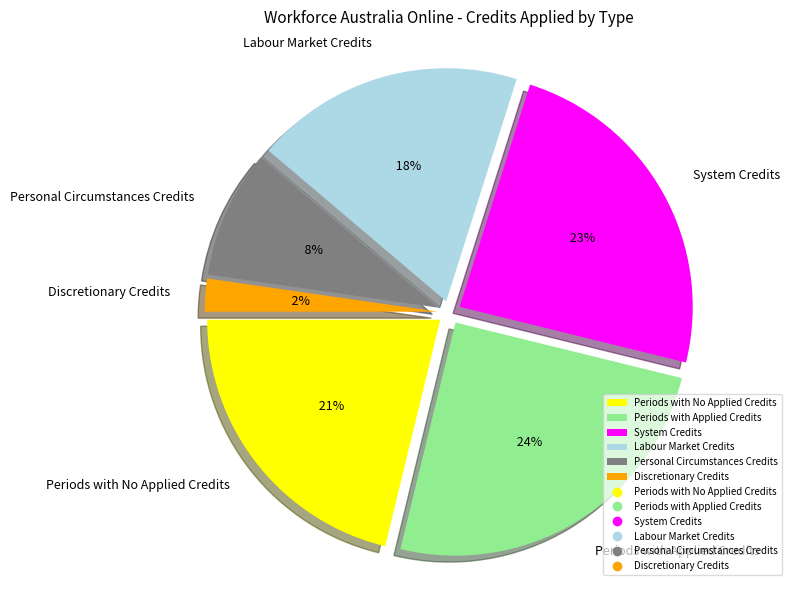

Do Personal Circumstances Credits and Discretionary Credits together represent more than half of the pie?

No